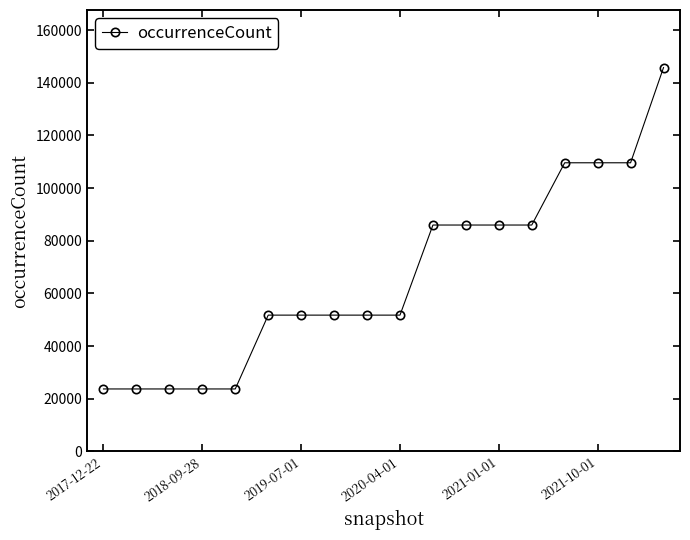

What is the greatest value displayed?

145790